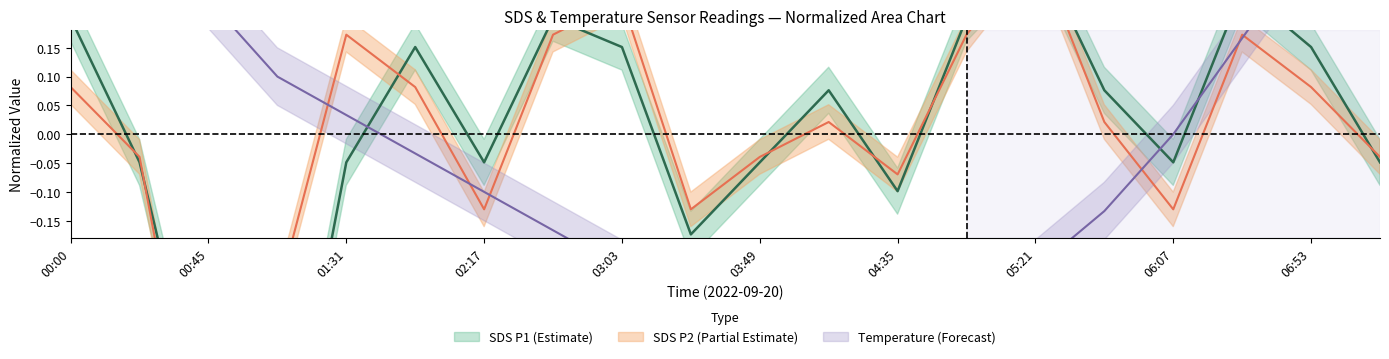

Between 01:31 and 02:40, which is larger?

02:40